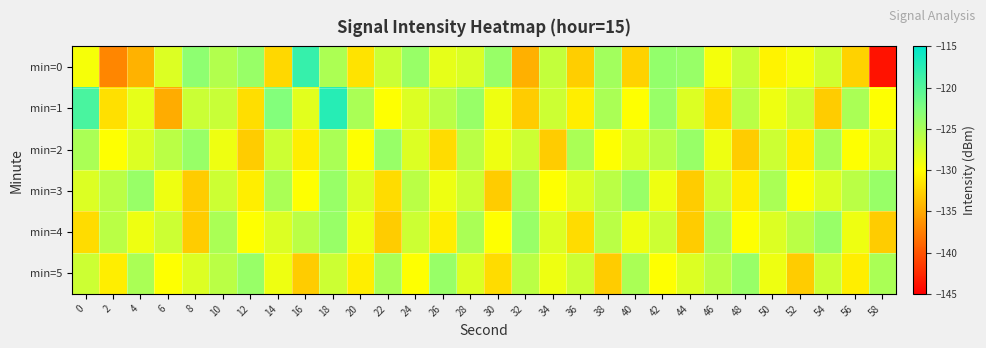

Which label corresponds to the largest value in the chart?

18